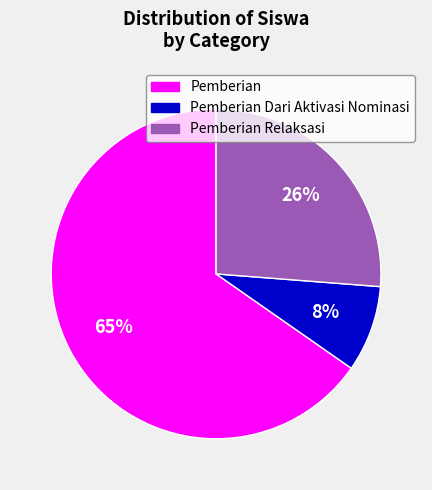

How many slices are in this pie chart?

3